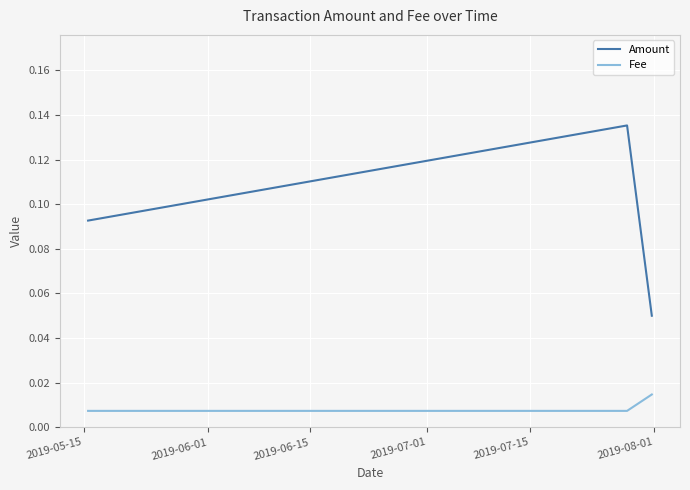

At how many categories does at least one series exceed 0?

3